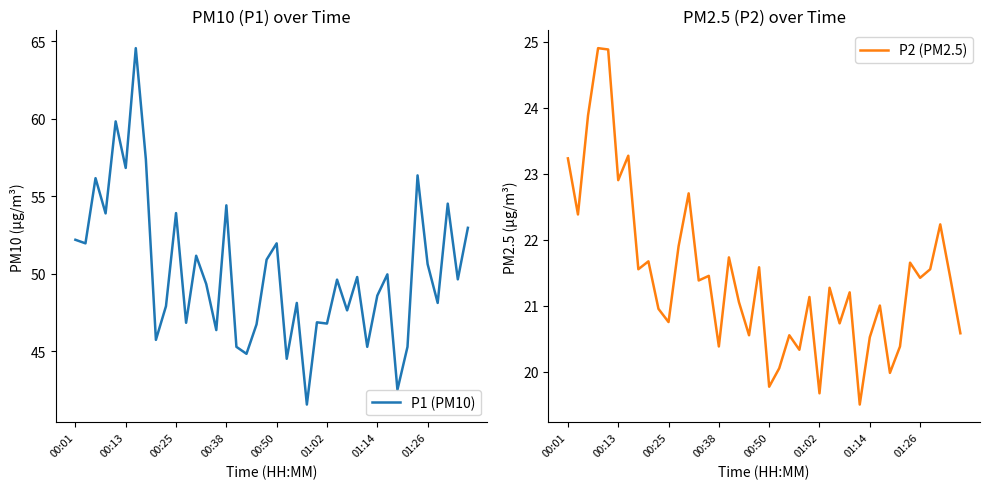

What is the sum of all P1 (PM10) values?

2007.4